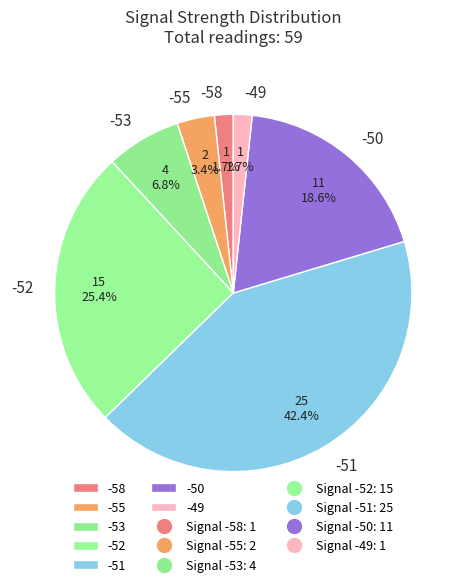

What percentage is NOT represented by -50?

81.4%